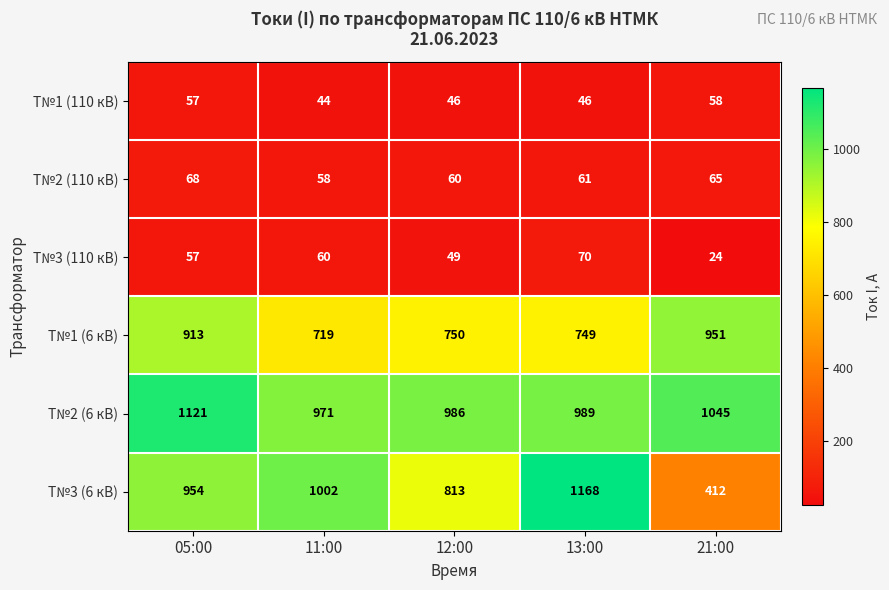

The value of Т№3 (6 кВ) at 21:00 is 412. True or false?

True